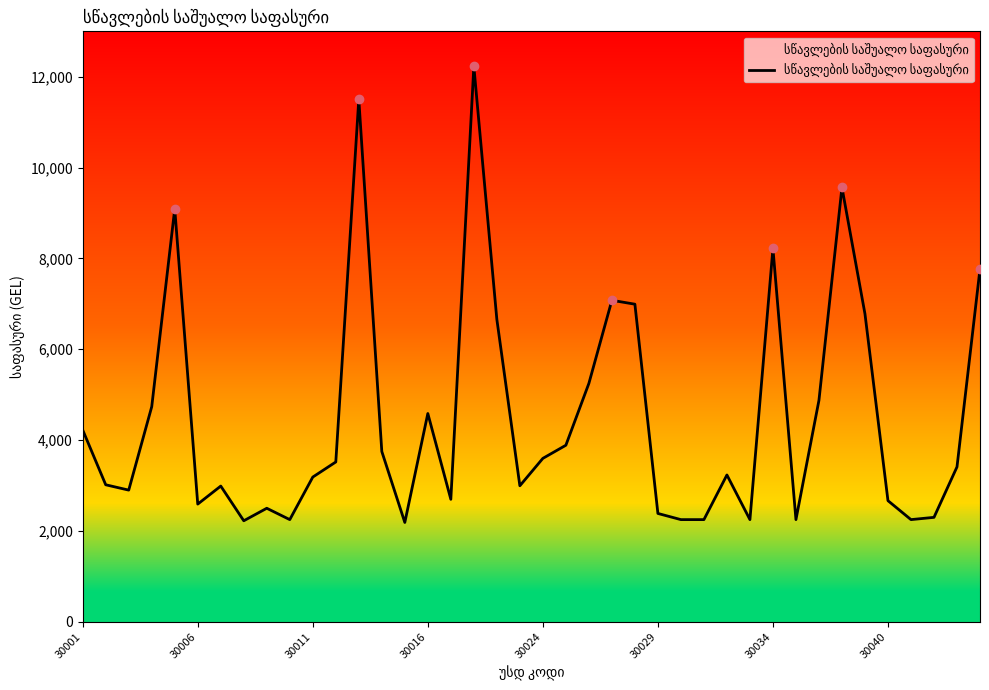

What is the minimum value shown in the chart?

2187.5